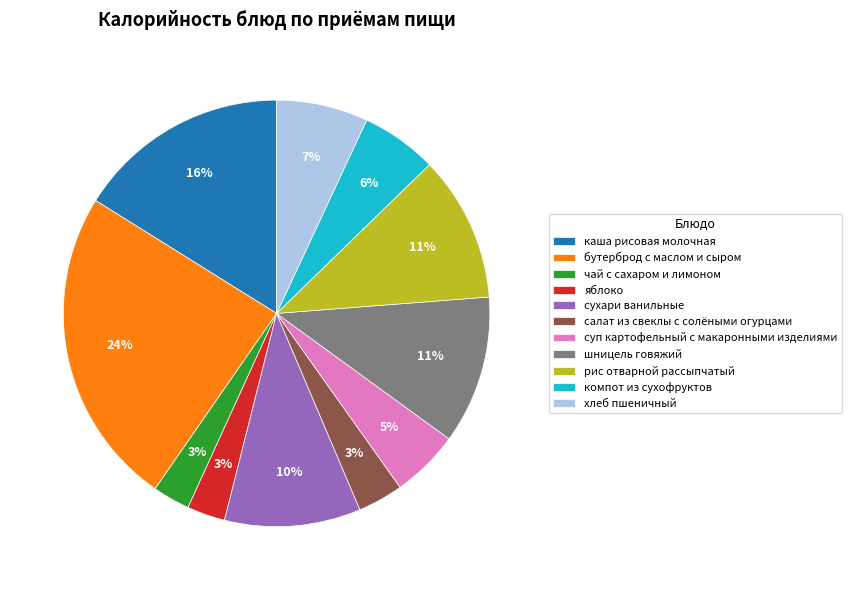

To the nearest percent, what is the average slice percentage?

9%